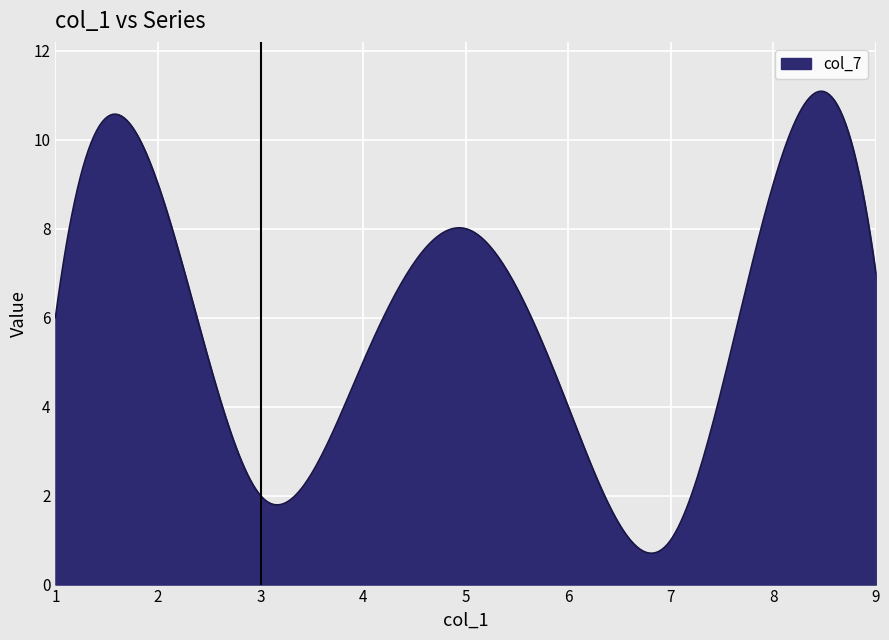

What is the difference between the maximum and minimum values?

10.4